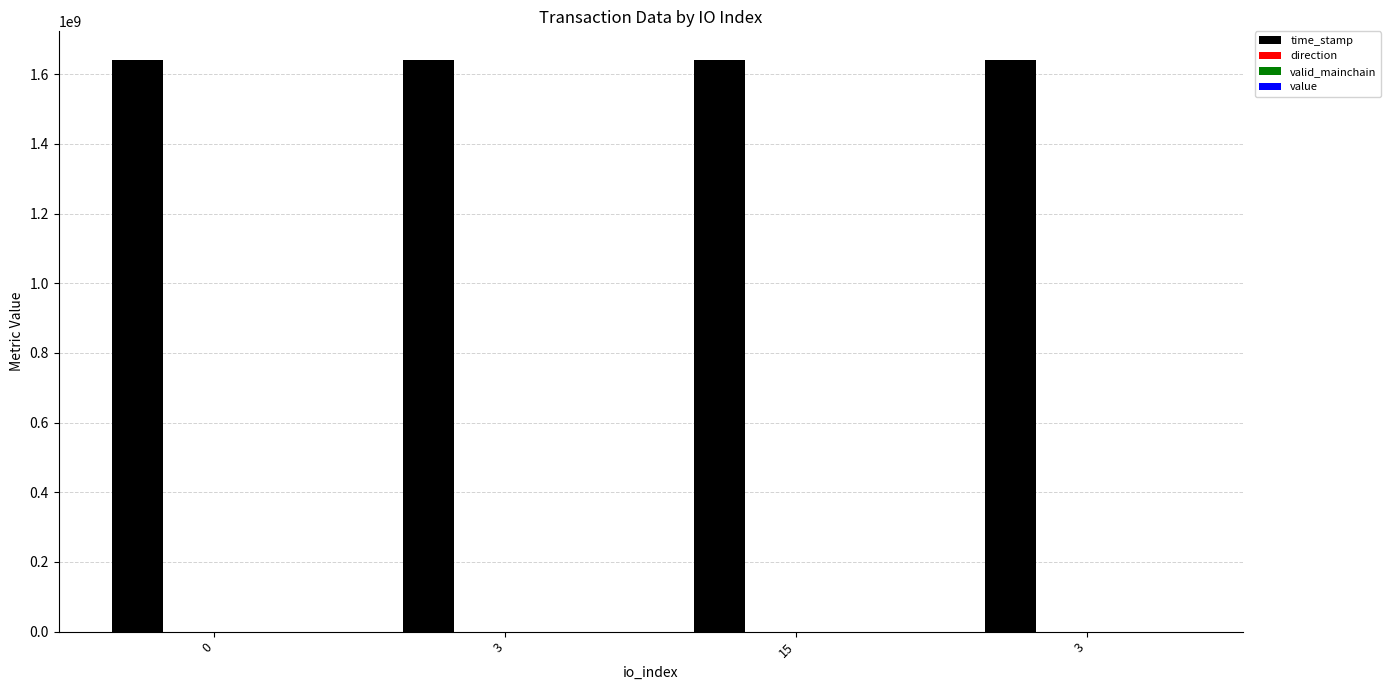

Count the number of data series in this chart.

4